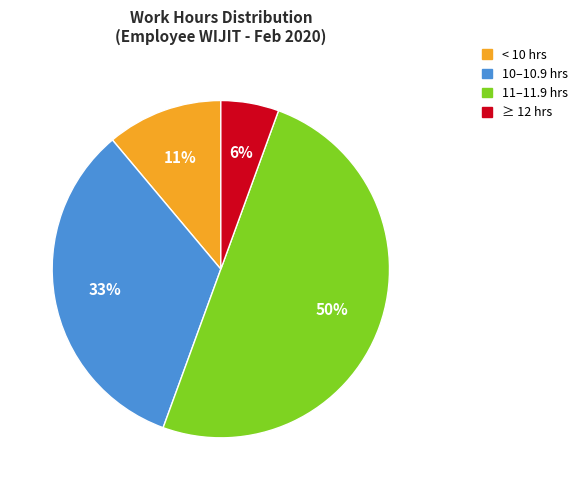

To the nearest percent, what is the average slice percentage?

25%